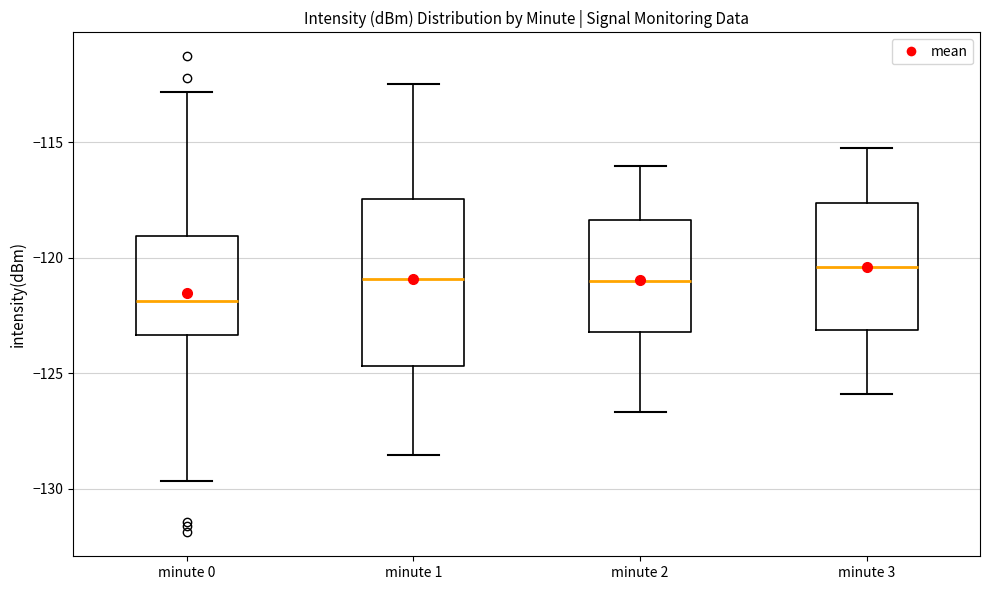

Which box has the lowest median line?

minute 0